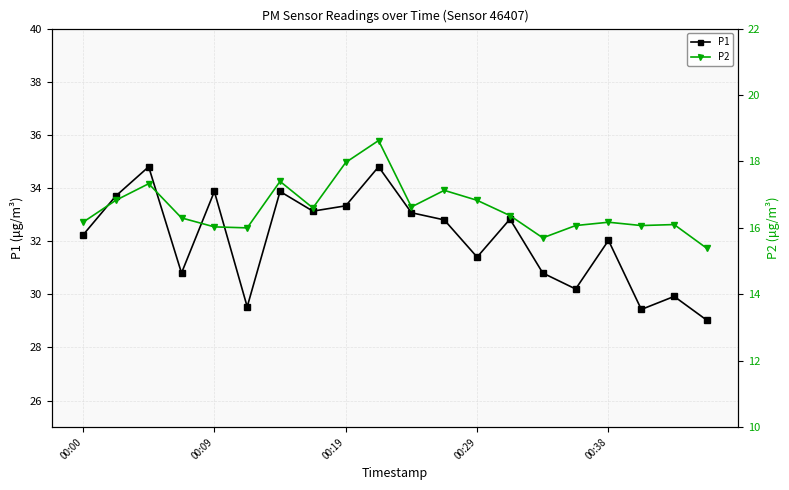

What is the lowest value of the P1 series?

29.0